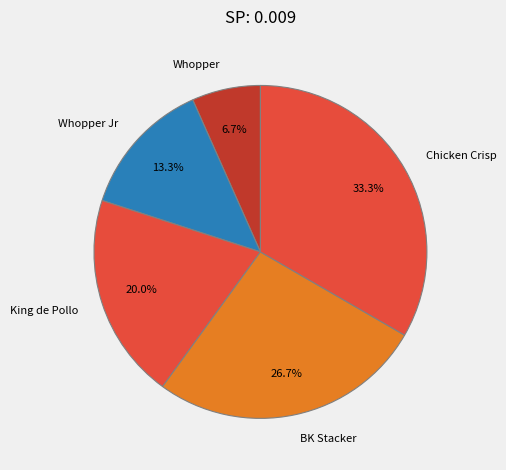

Which slice is the largest?

Chicken Crisp